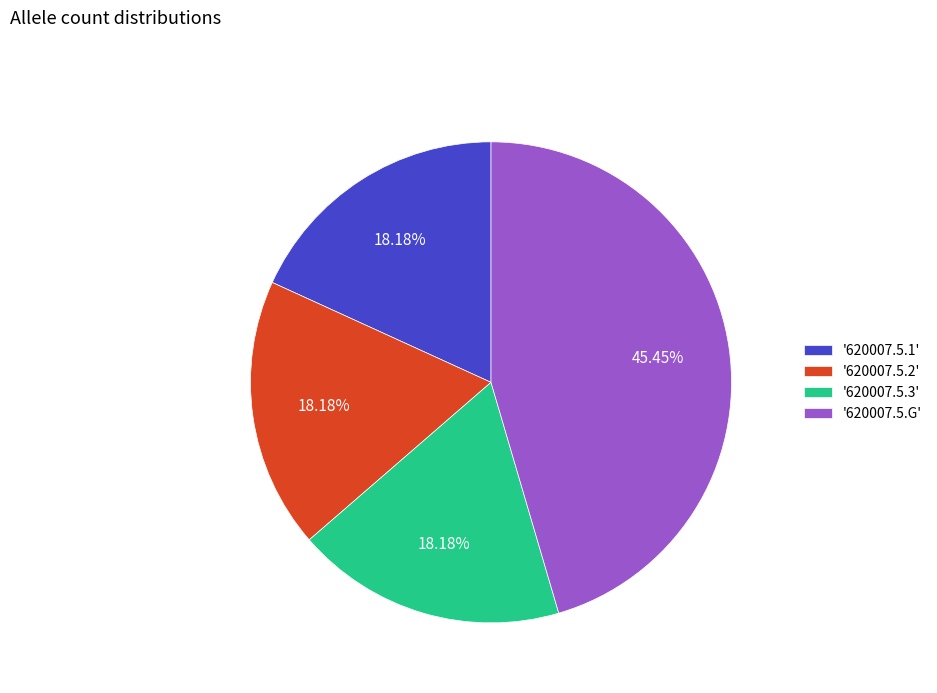

Combined, do '620007.5.3' and '620007.5.1' account for over 50%?

No